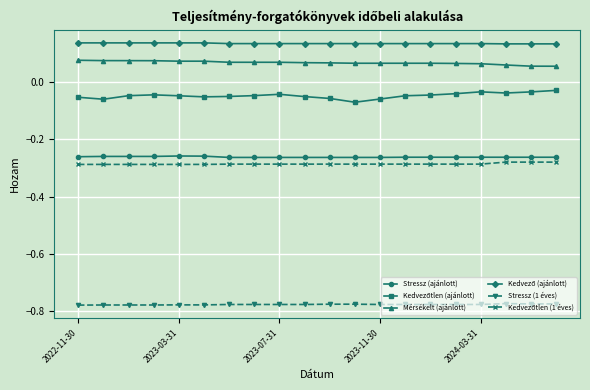

What is the sum of all Stressz (1 éves) values?

-15.5